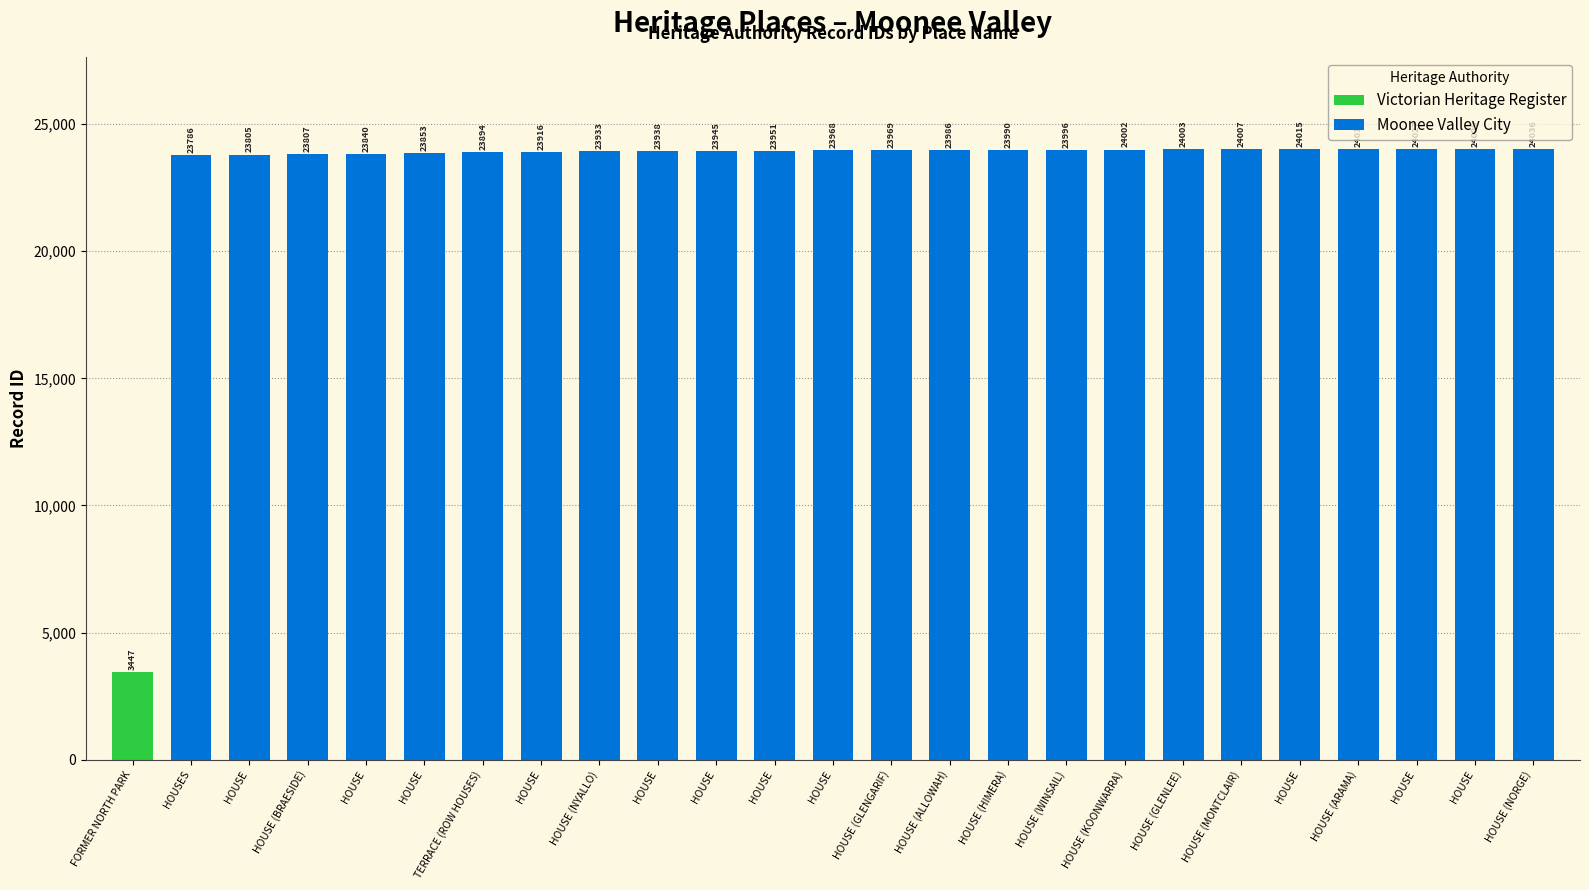

Between HOUSE (BRAESIDE) and HOUSE (KOONWARRA), which is larger?

HOUSE (KOONWARRA)